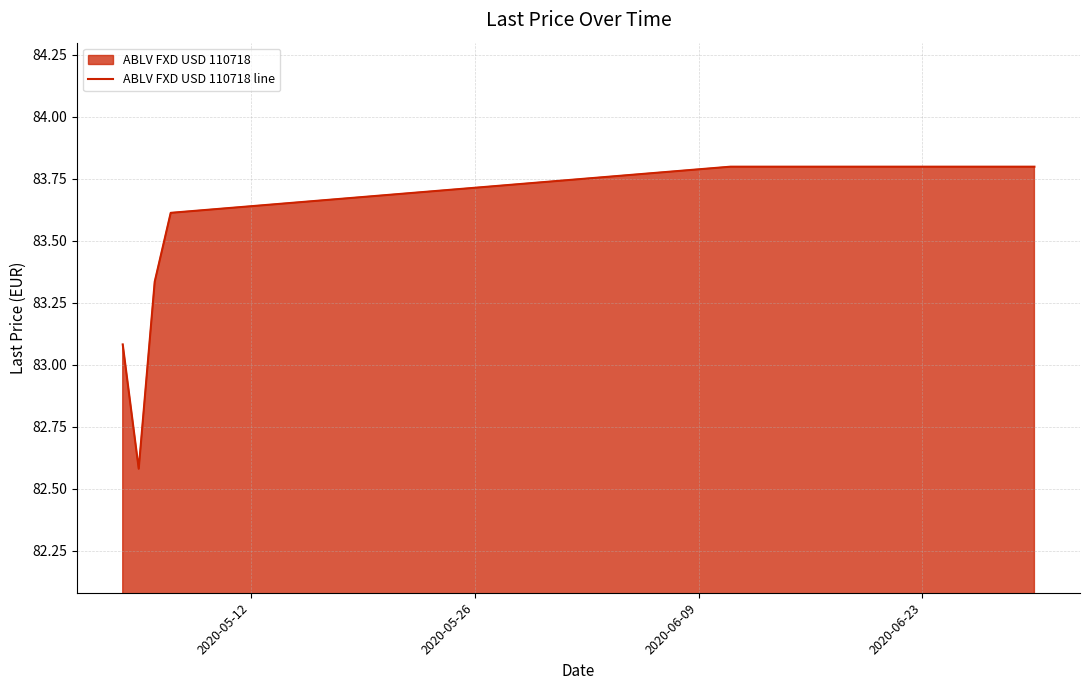

What is the maximum value shown in the chart?

83.8